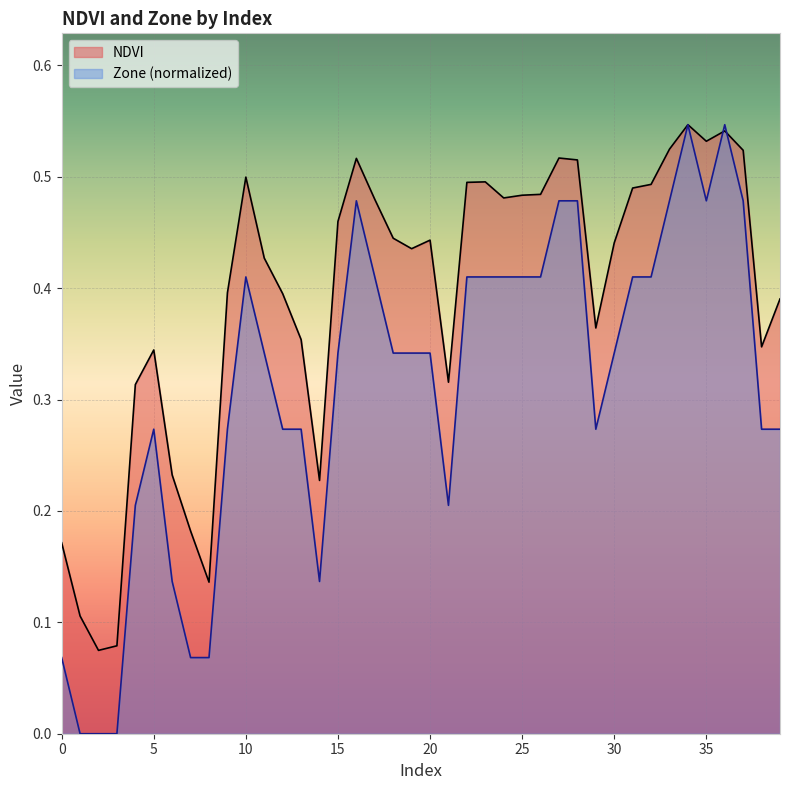

Between which two adjacent categories do Zone and NDVI first intersect?

35 and 36